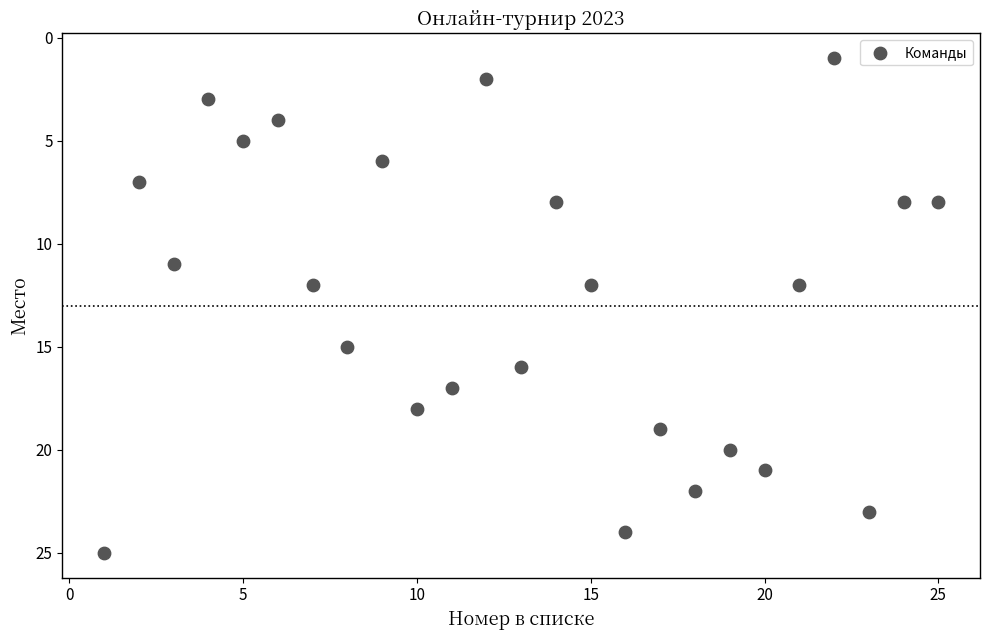

What is the range of Y values (max minus min)?

24